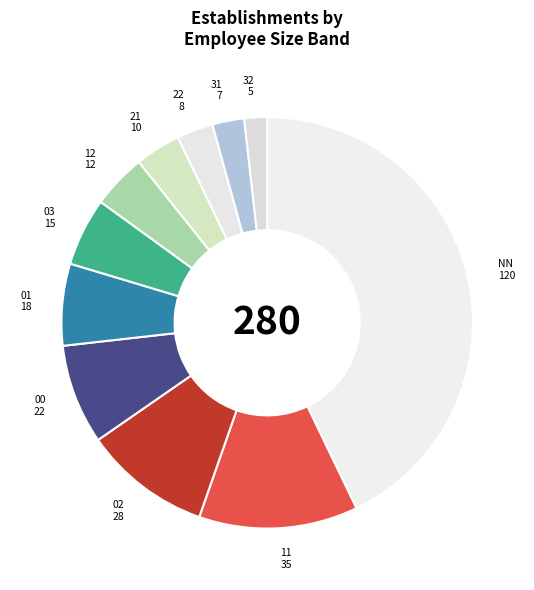

True or false: 02 accounts for 10% of the total.

True